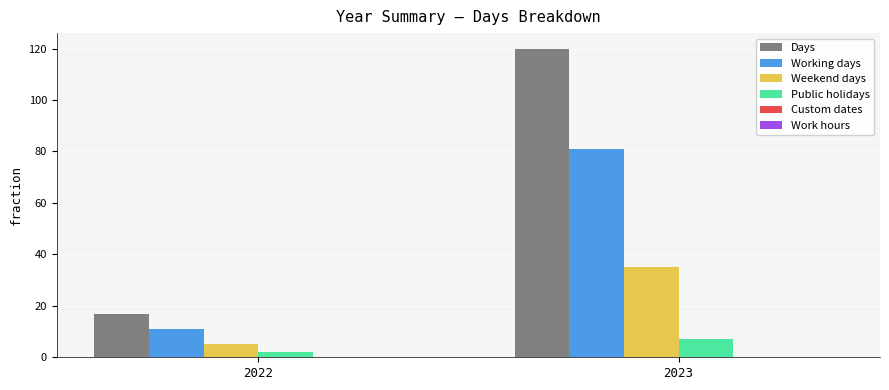

What is the total value across all series at 2023?

243